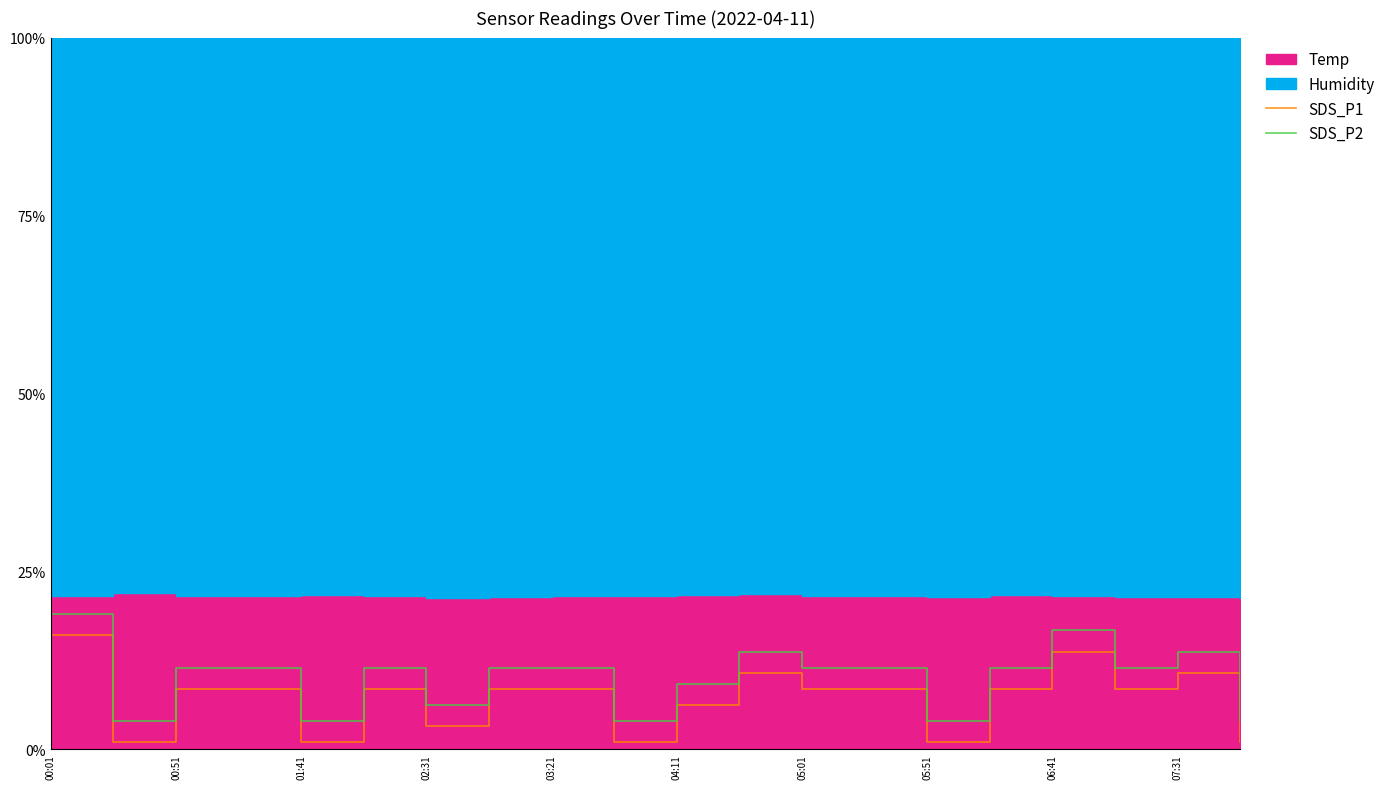

Which category has the lowest value across all series?

00:51